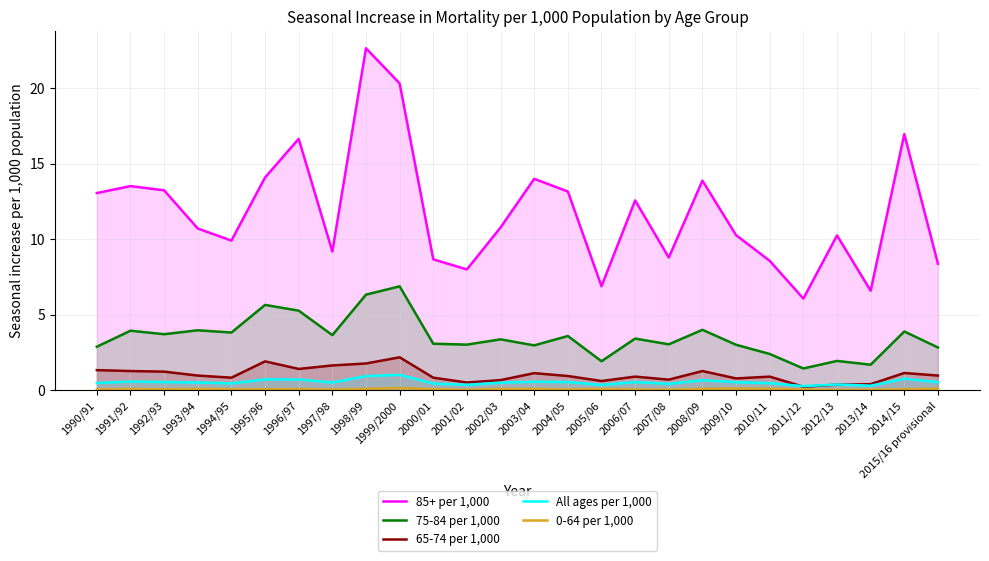

Read the 65-74 per 1,000 value at 1998/99.

1.8